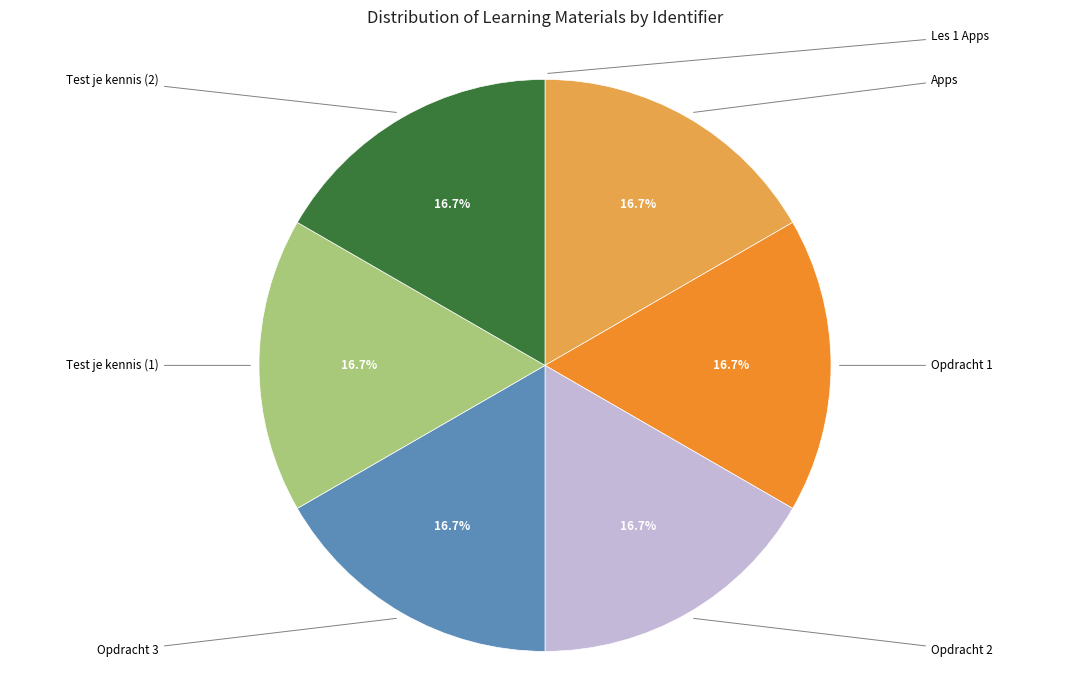

To the nearest percent, what is the combined percentage of Opdracht 2 and Opdracht 3?

33%